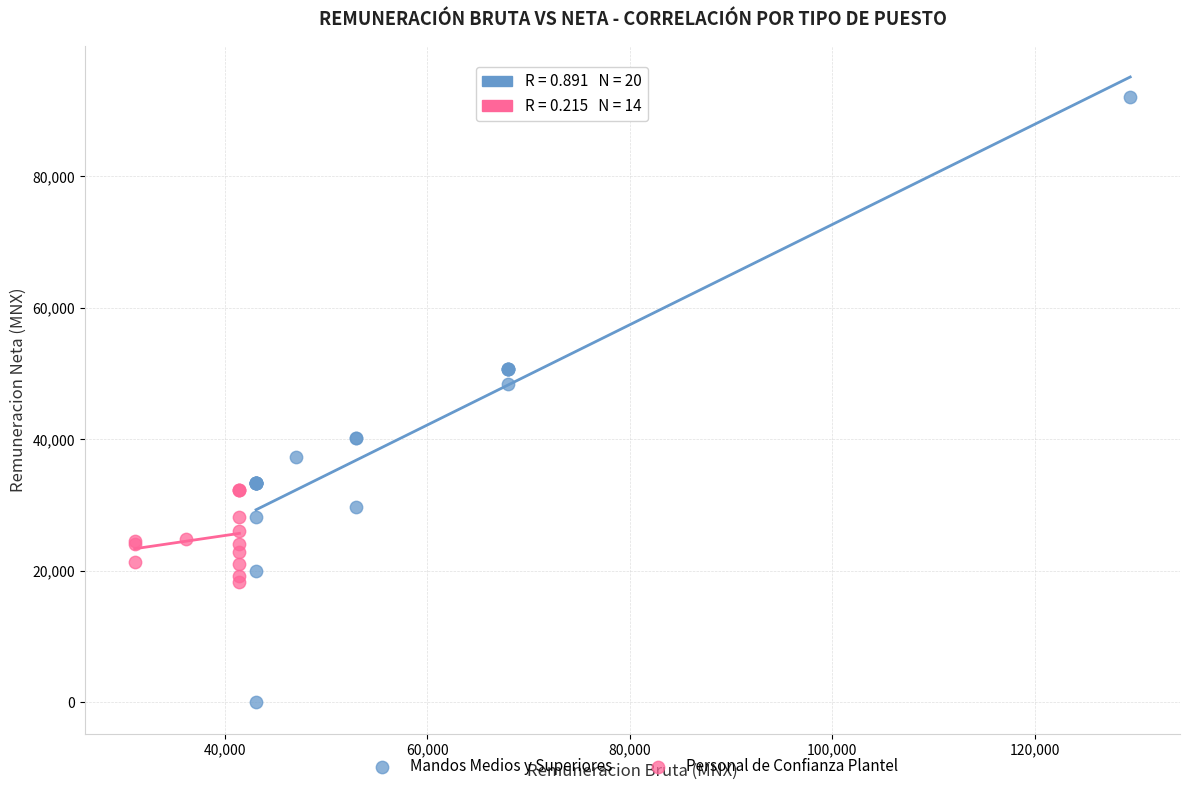

Which series contains the lowest Y value?

Mandos Medios y Superiores